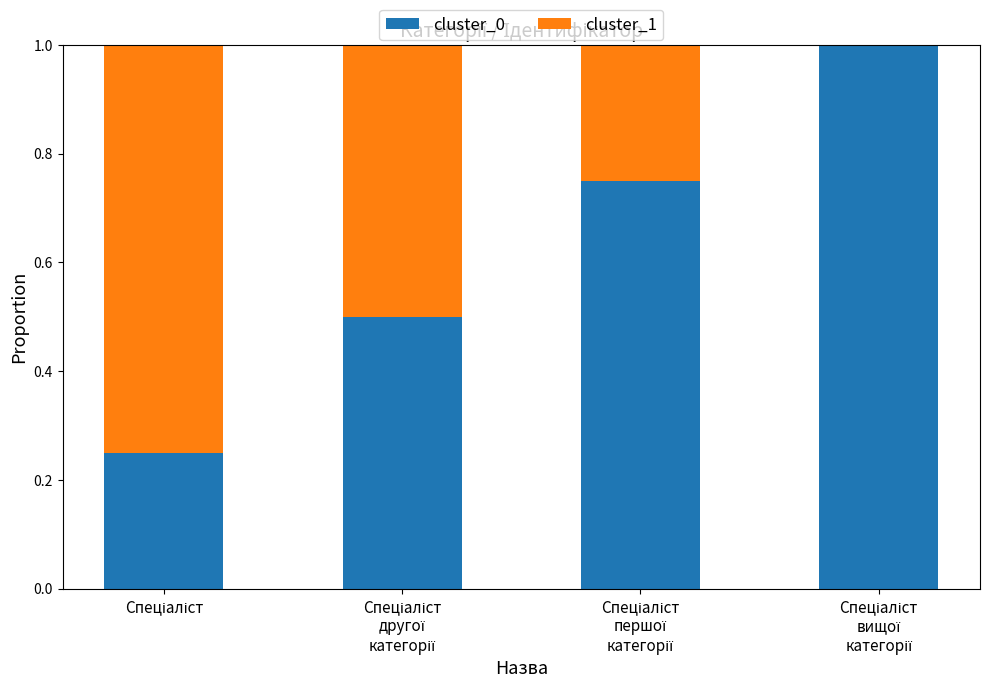

Are the bars horizontal?

No